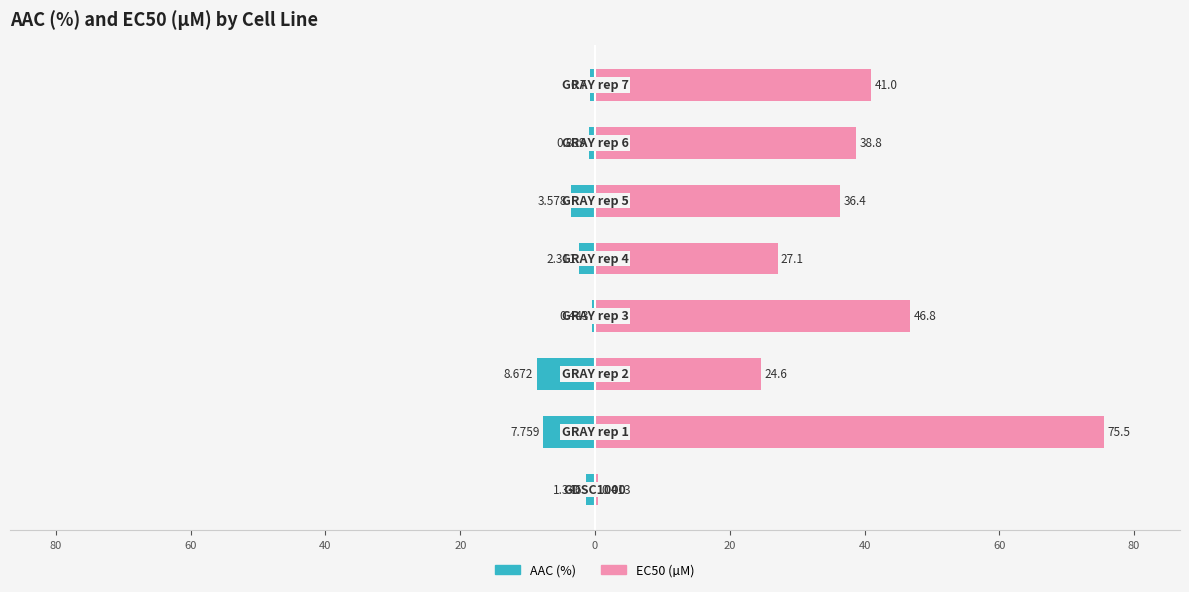

Reading left to right, list all the values displayed in this chart.

AAC (%): 100=-1.3	80=-7.8	60=-8.7	40=-0.4	20=-2.3	0=-3.6	20=-0.8	40=-0.7
EC50 (µM): 100=0.4	80=75.5	60=24.6	40=46.8	20=27.1	0=36.4	20=38.8	40=41.0